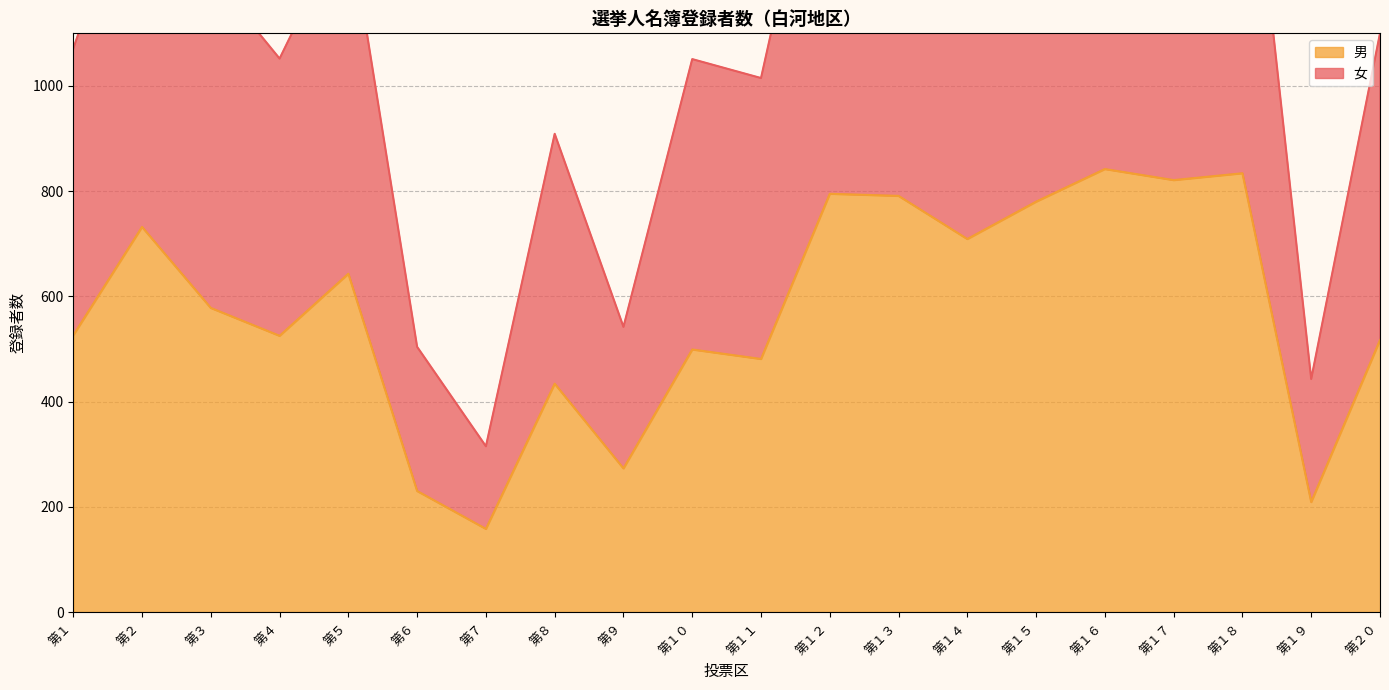

How many data points does each series have?

20